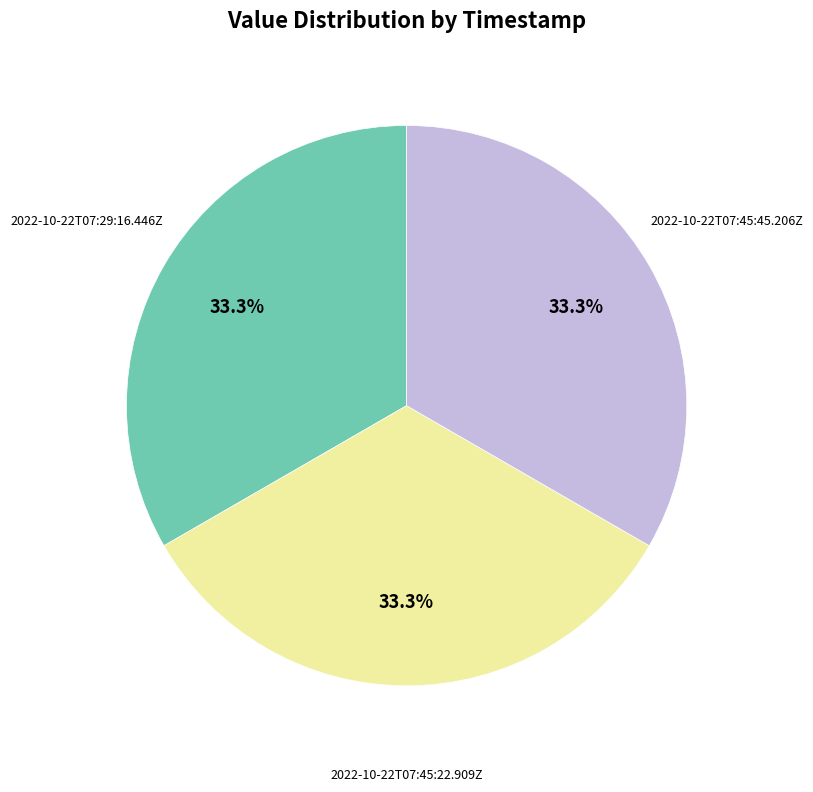

Does any single category account for the majority?

No